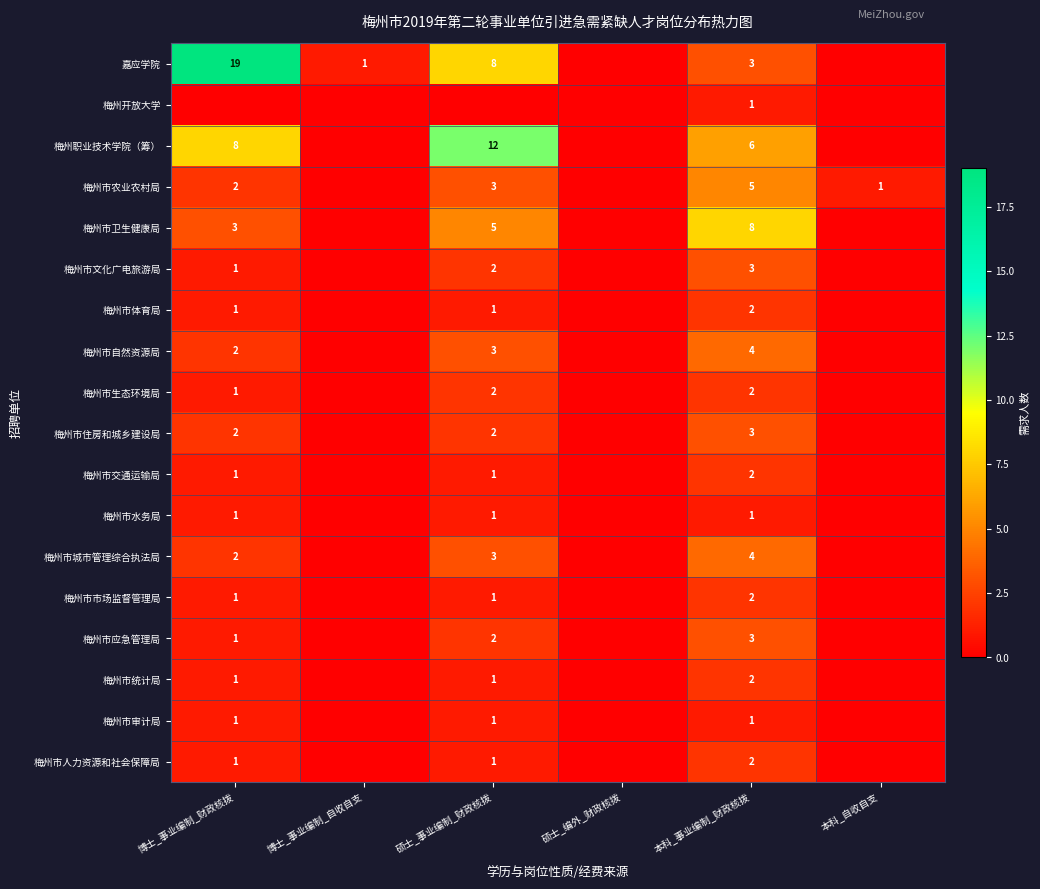

The 梅州市统计局 series shows 1 at 博士_事业编制_财政核拨. True or false?

True